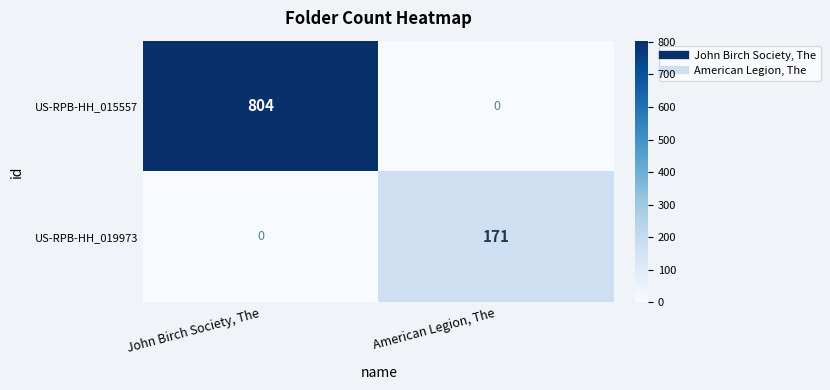

The US-RPB-HH_019973 series shows -59 at John Birch Society, The. True or false?

False